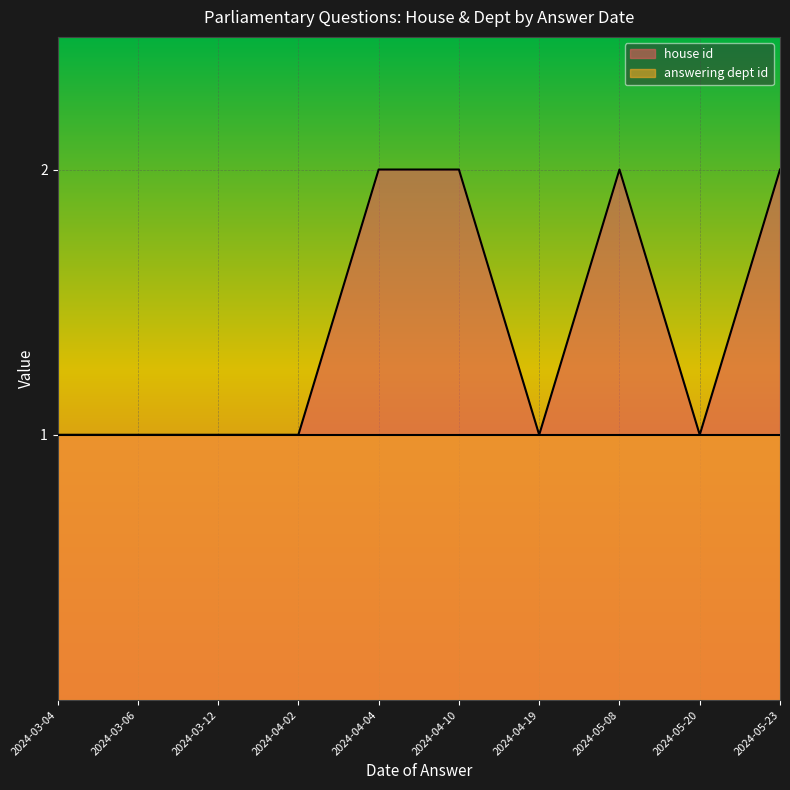

How many series are shown in this chart?

2